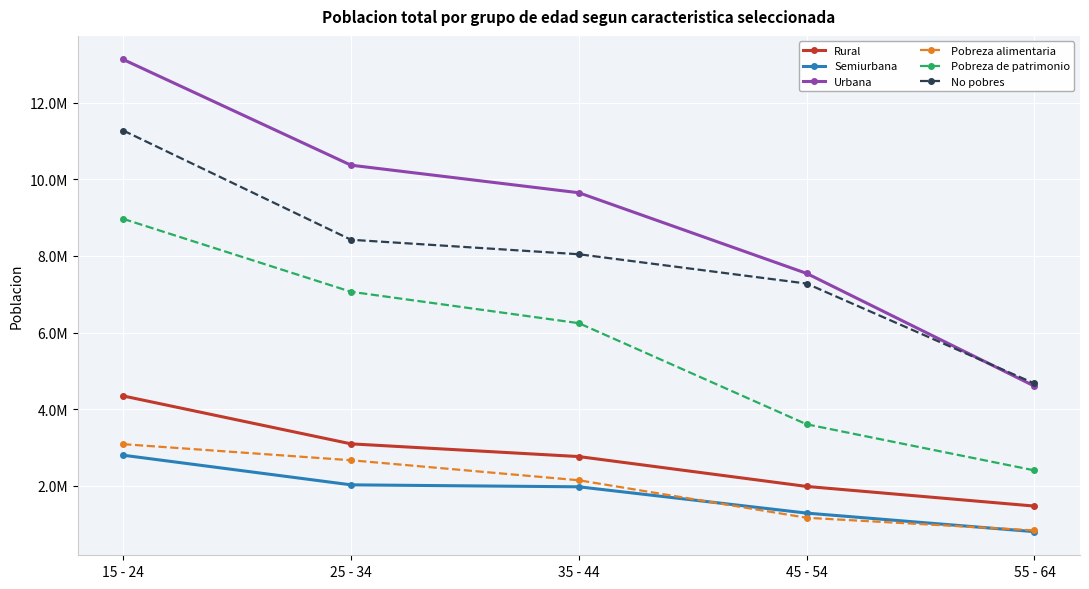

What is the maximum value shown in the chart?

13126209